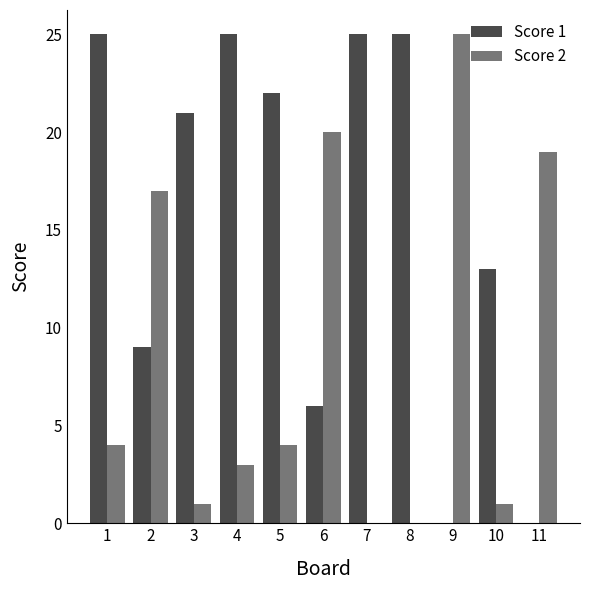

How many groups of bars are there?

11